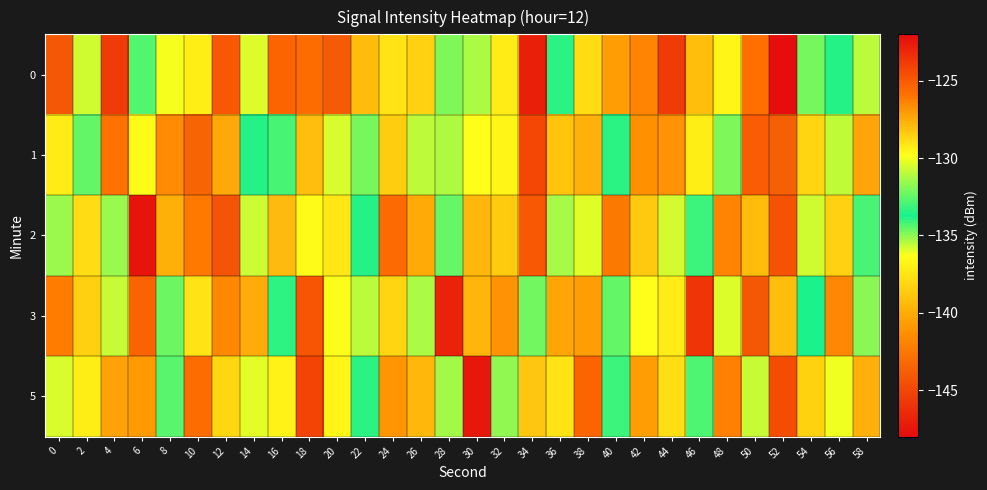

Rank the series at 2 from lowest to highest value.

3, 0, 1, 5, 2